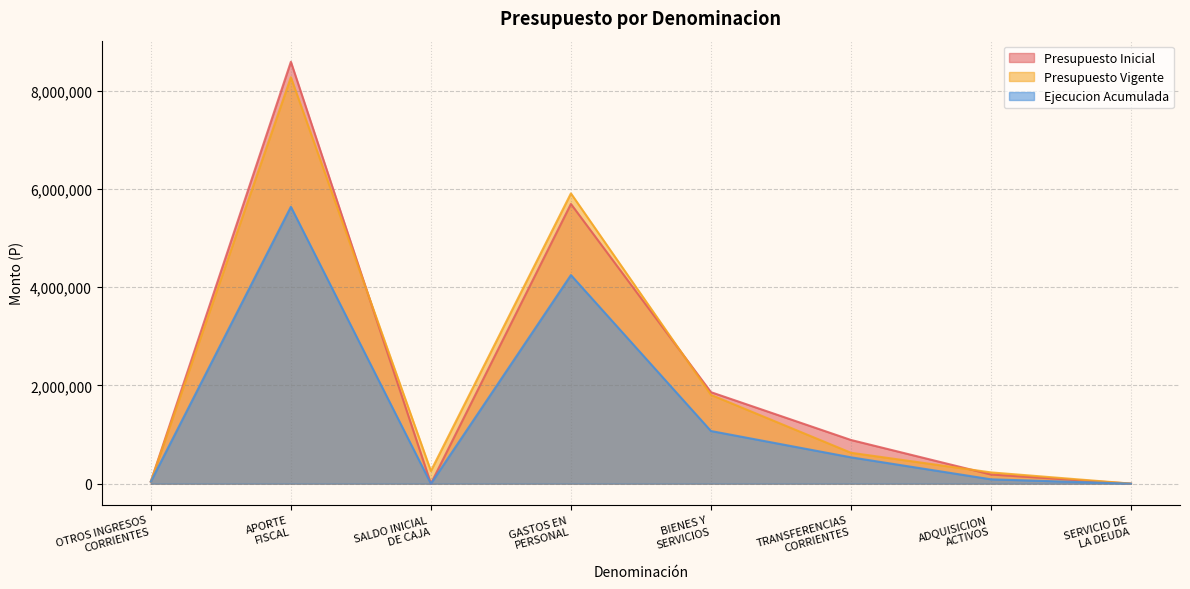

What position from the left is TRANSFERENCIAS
CORRIENTES?

6